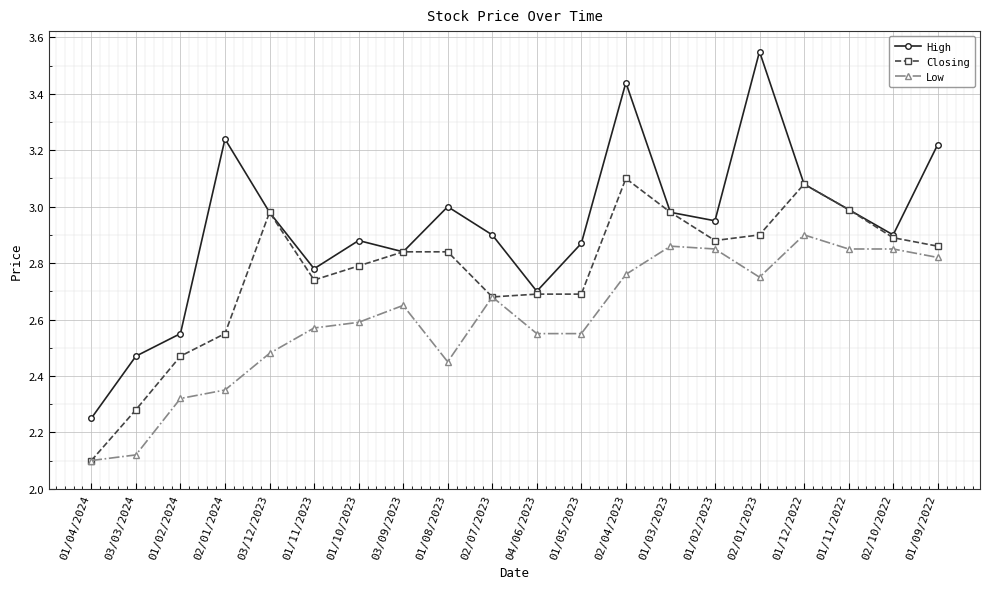

Which series changed the most between 02/01/2024 and 01/02/2023?

Low